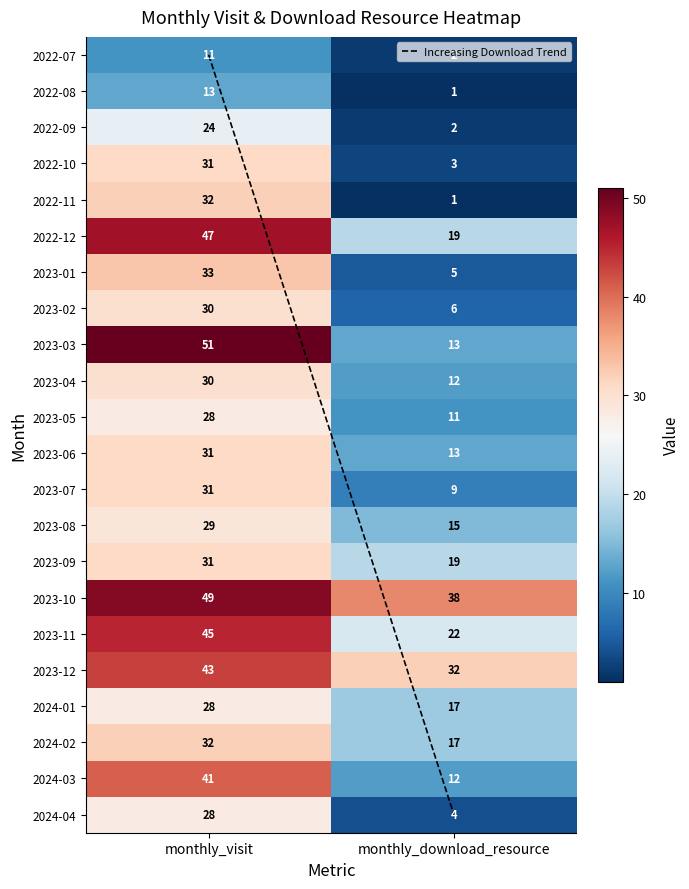

What is the difference between the highest and lowest values at monthly_download_resource?

37